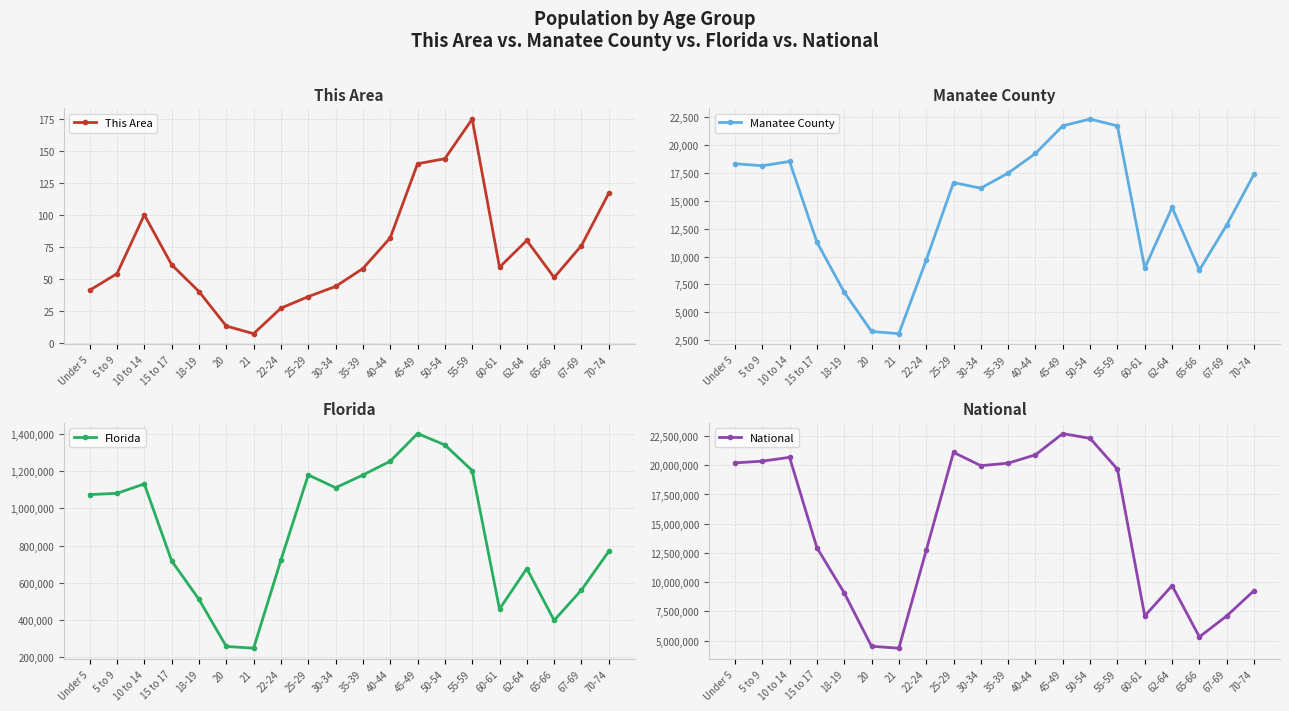

The National series shows 9278166 at 70-74. True or false?

True